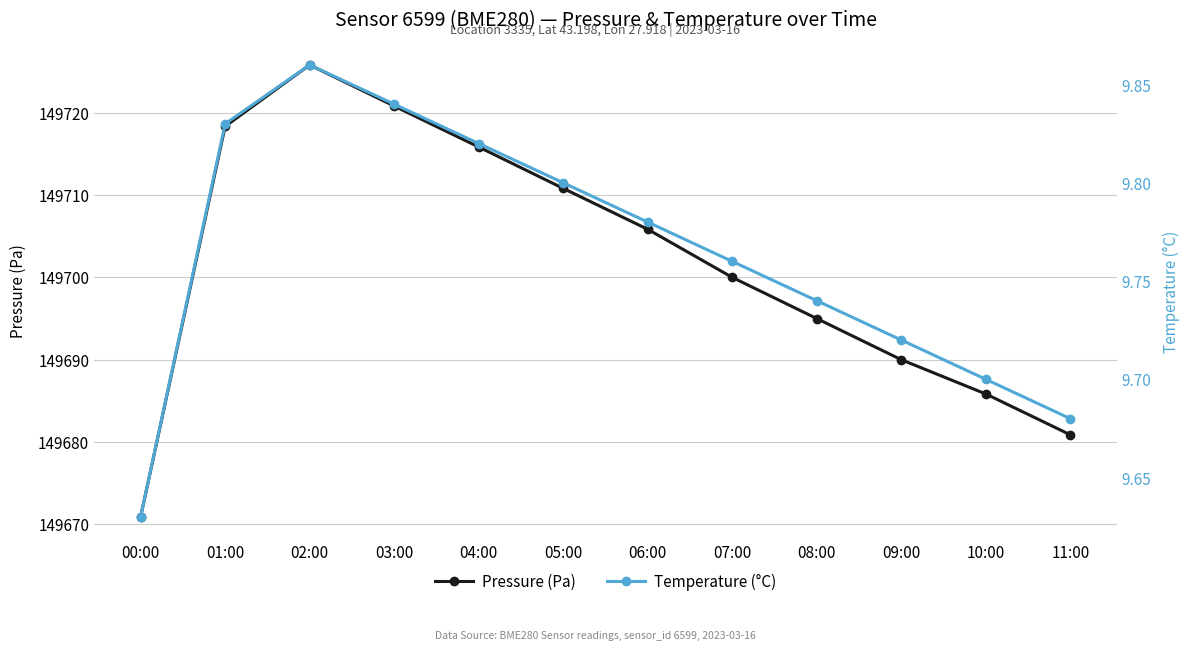

List the labels in order of Pressure (Pa) value, largest first.

02:00, 03:00, 01:00, 04:00, 05:00, 06:00, 07:00, 08:00, 09:00, 10:00, 11:00, 00:00